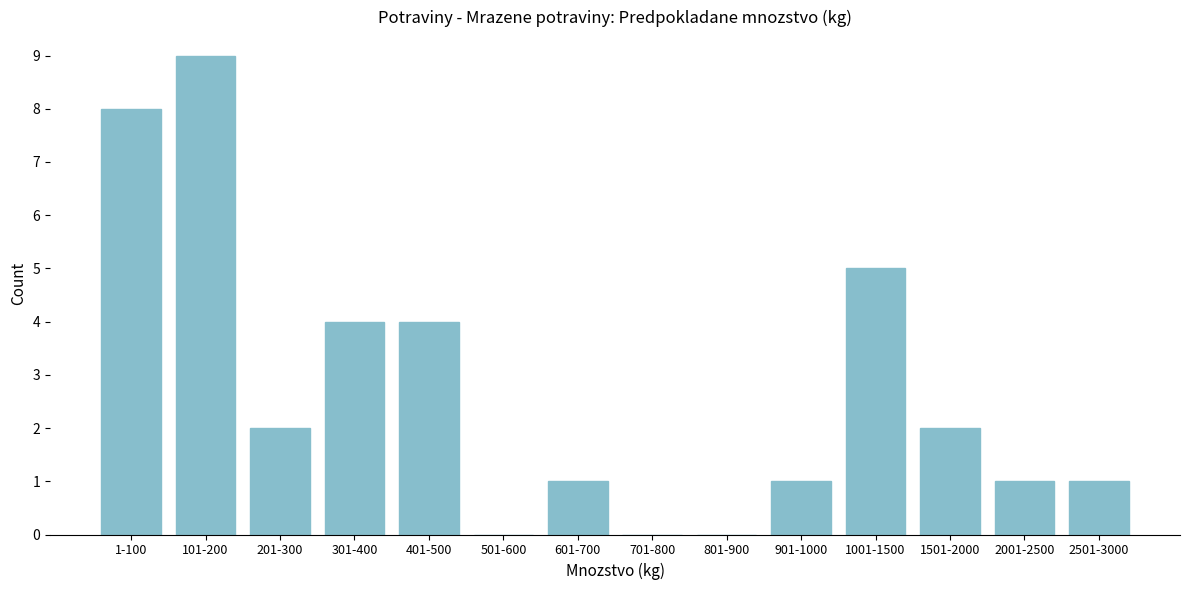

Reading left to right, what are all the values shown in this chart?

1-100=8	101-200=9	201-300=2	301-400=4	401-500=4	501-600=0	601-700=1	701-800=0	801-900=0	901-1000=1	1001-1500=5	1501-2000=2	2001-2500=1	2501-3000=1